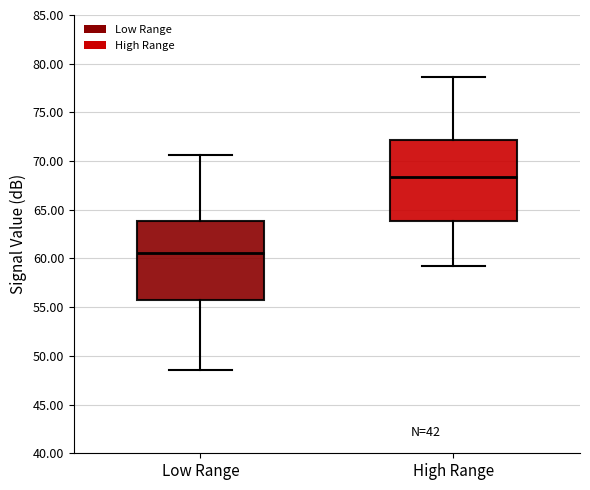

Reading left to right, transcribe this box plot: for each box, give where its median line is, the range the box spans, and where its two whiskers end, as read against the y-axis. The values are not printed on the chart, so give them approximately, as read against the axis.

Low Range: median 60.5, box 55.5 to 64.0, whiskers 48.5 to 70.5
High Range: median 68.5, box 64.0 to 72.0, whiskers 59.0 to 78.5